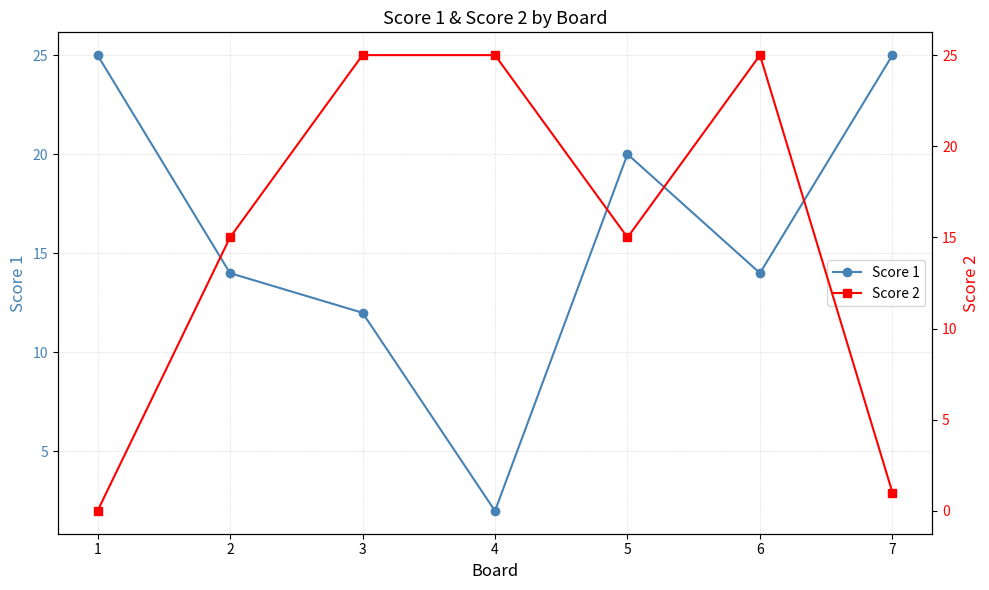

What is the difference between the maximum and minimum values in the Score 2 series?

25